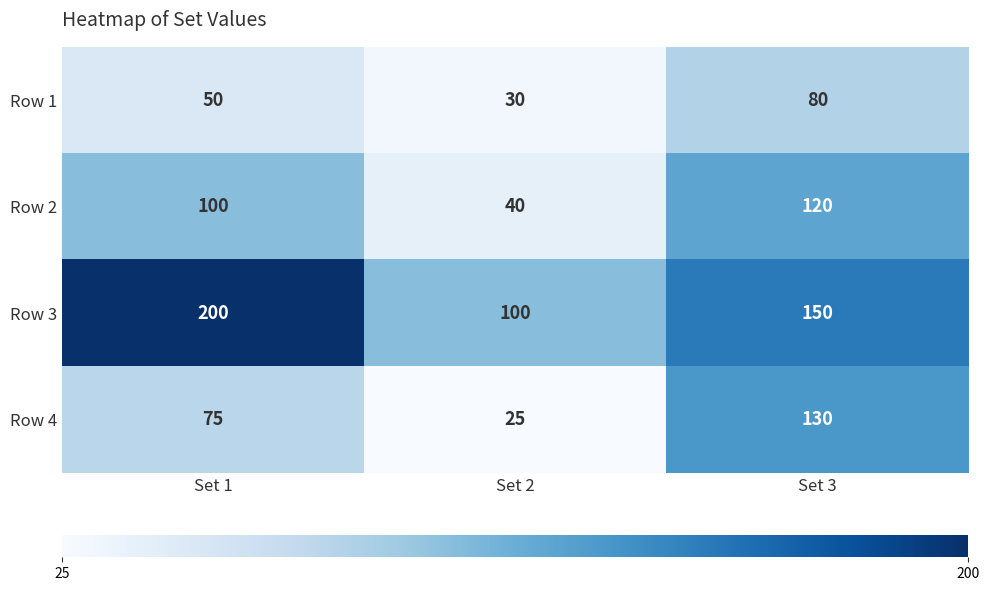

Which series has the largest range (max minus min)?

Row 4